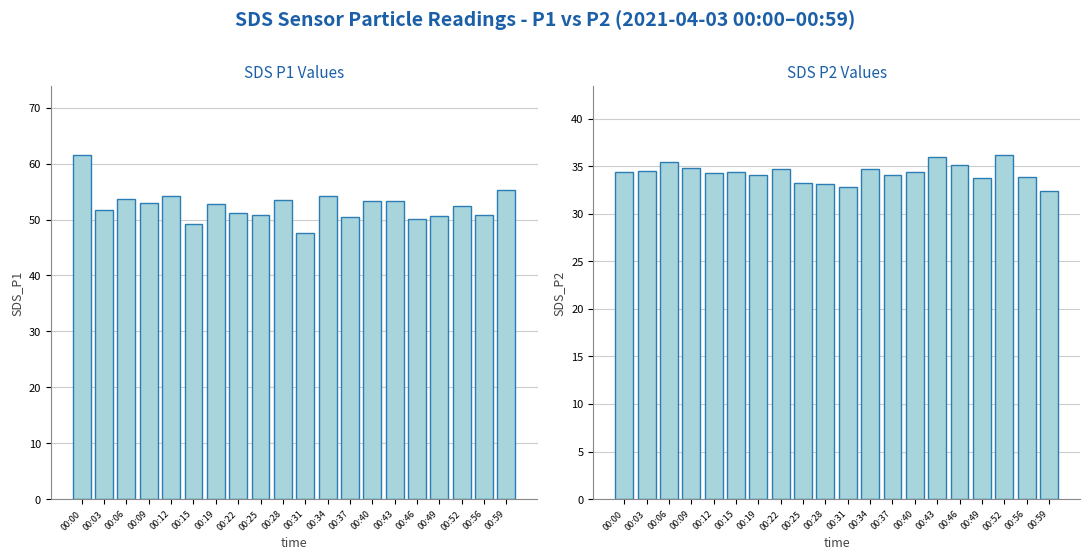

Rank the series by their average value, from lowest to highest.

SDS P2, SDS P1